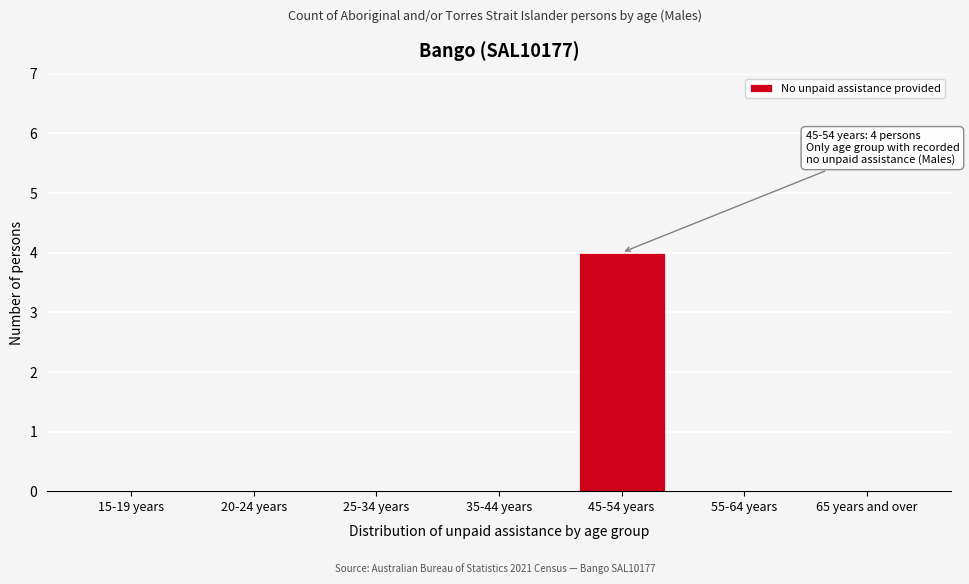

Reading left to right, what are all the values shown in this chart?

15-19 years=0	20-24 years=0	25-34 years=0	35-44 years=0	45-54 years=4	55-64 years=0	65 years and over=0